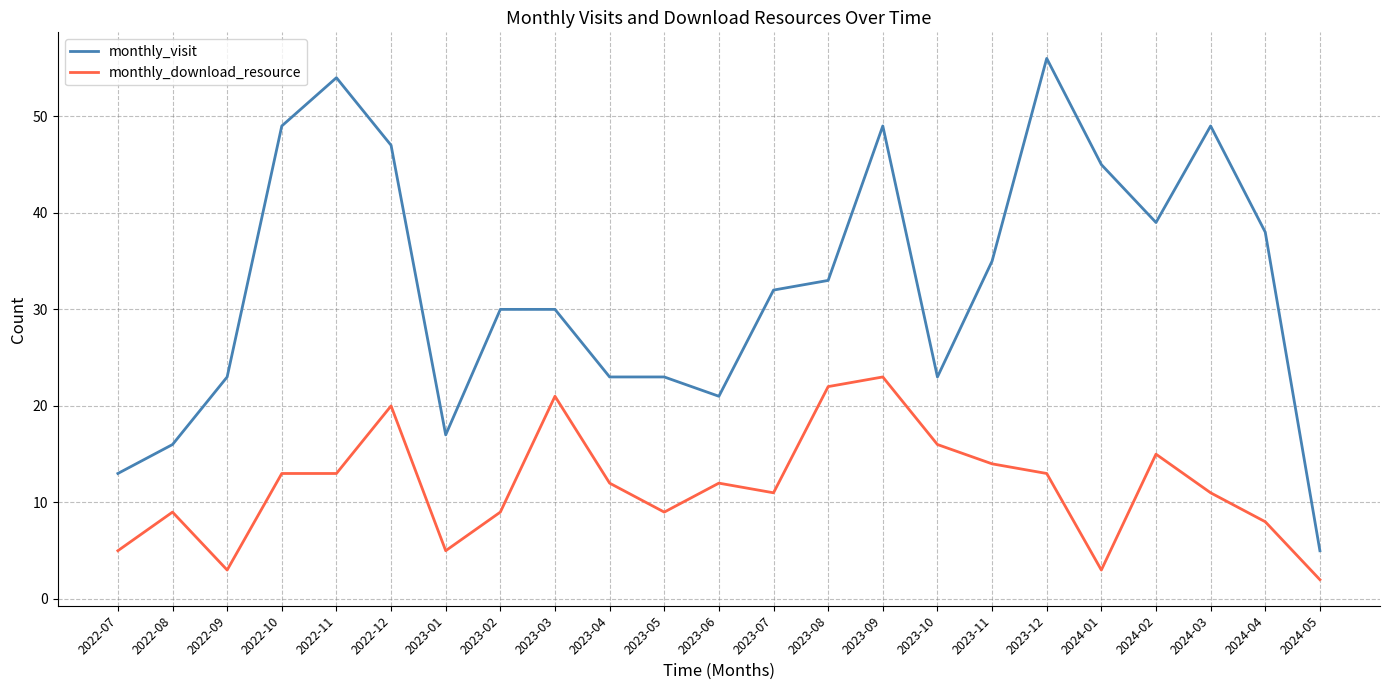

What position from the right is 2024-03?

3